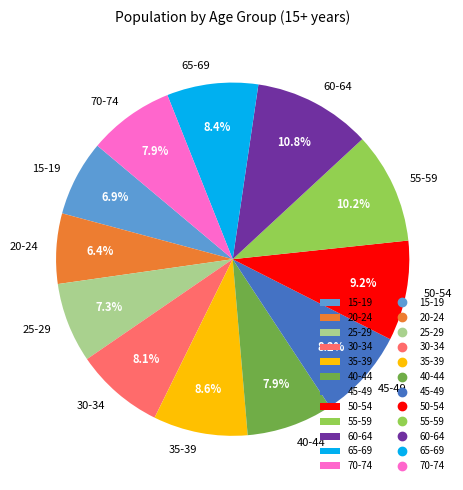

What portion of the pie excludes 40-44?

92.1%